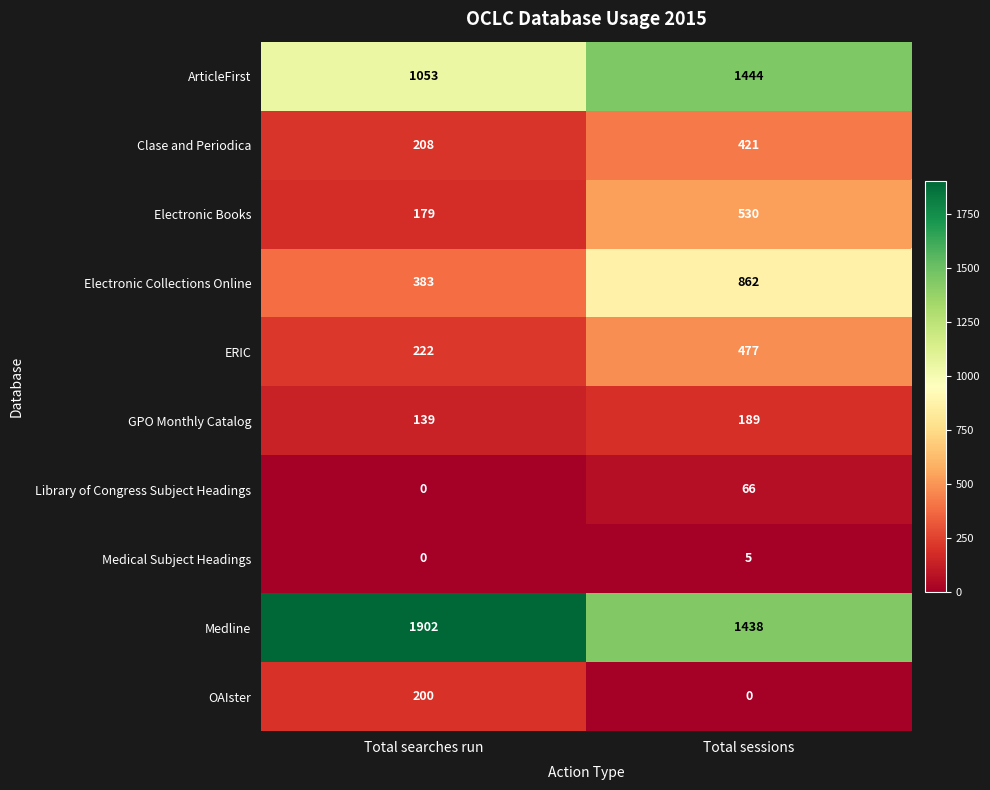

Count the Medical Subject Headings values in the range 0 to 5.

2